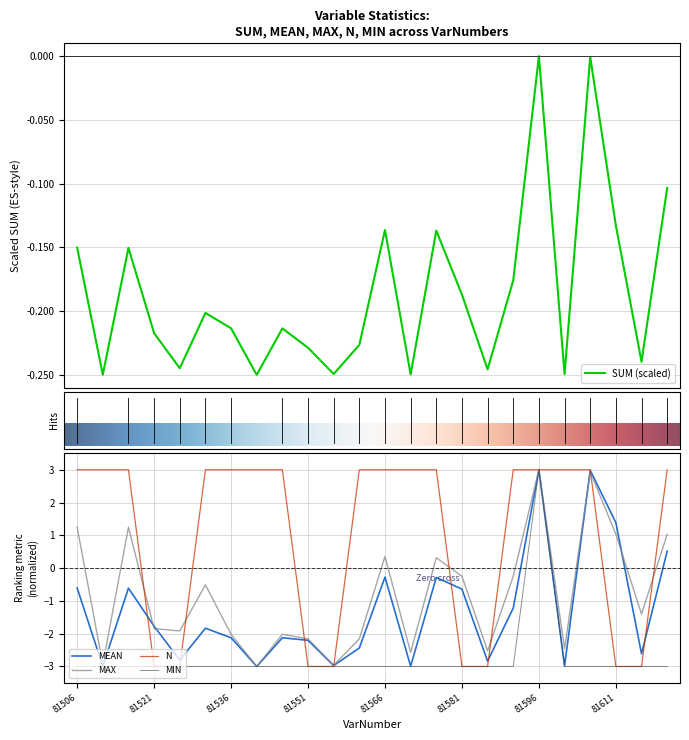

What is the difference between the SUM values at 81571 and 81611?

0.1